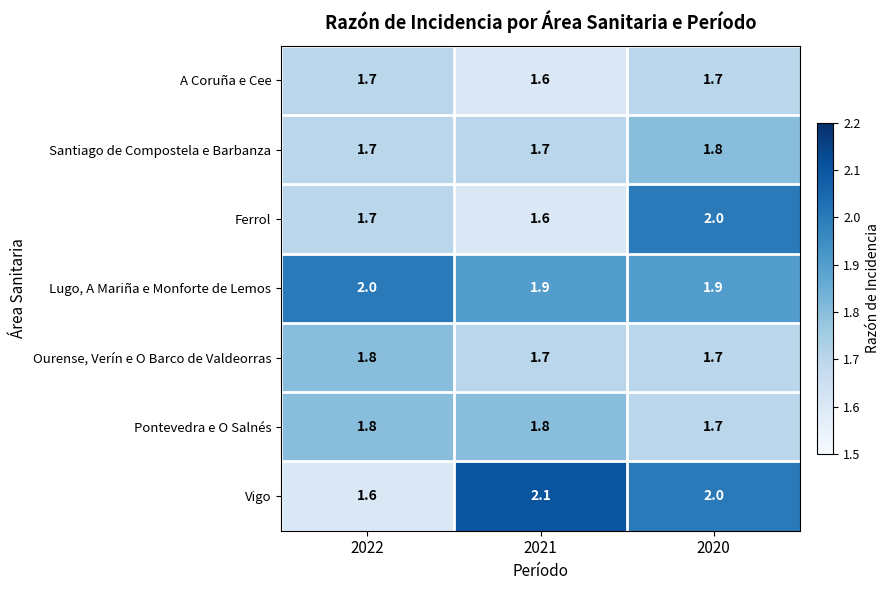

How many series are shown in this chart?

7